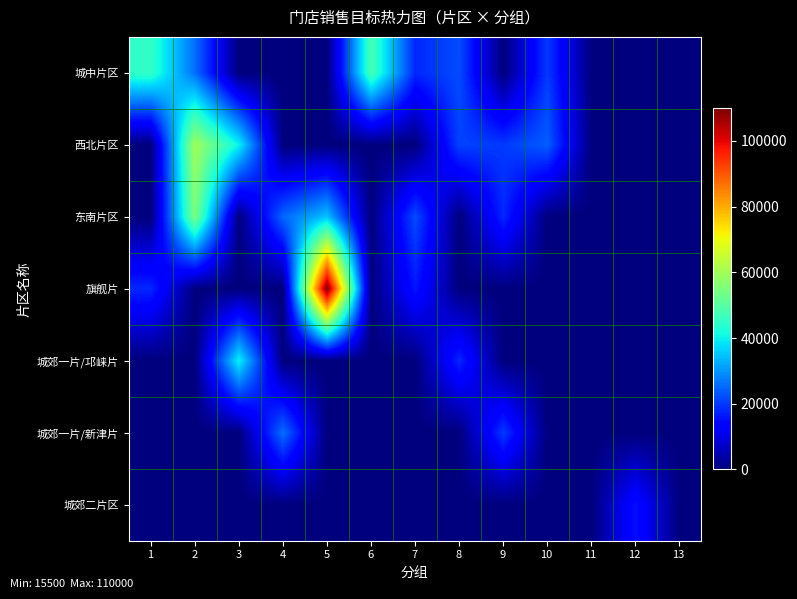

What is the difference between the highest and lowest values at 6?

48000